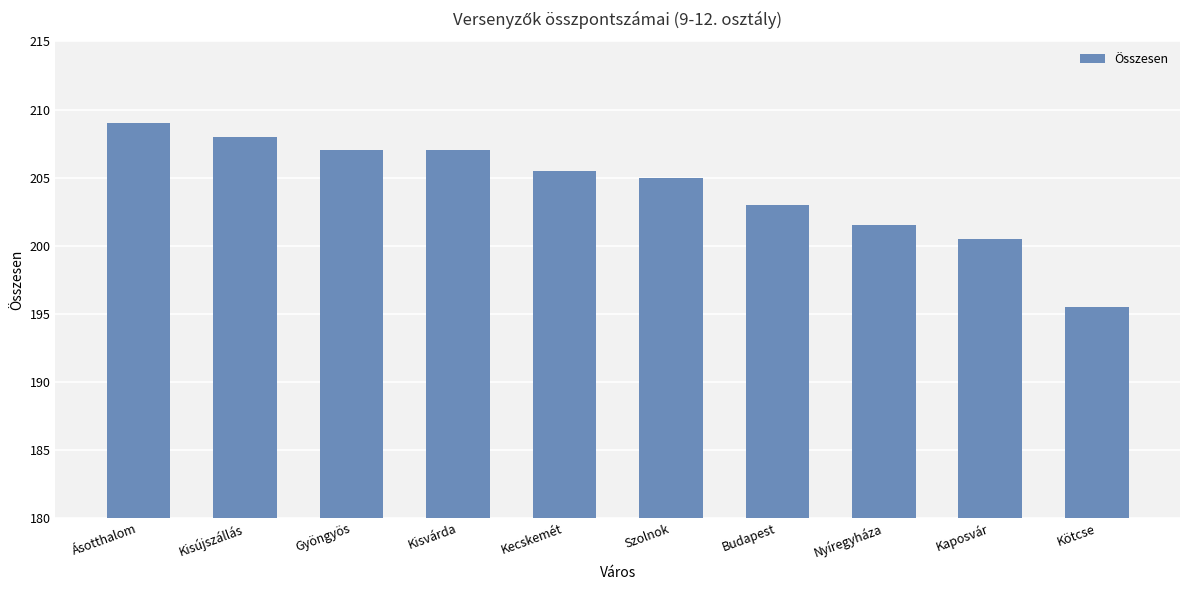

What is the label of the 6th bar from the right?

Kecskemét